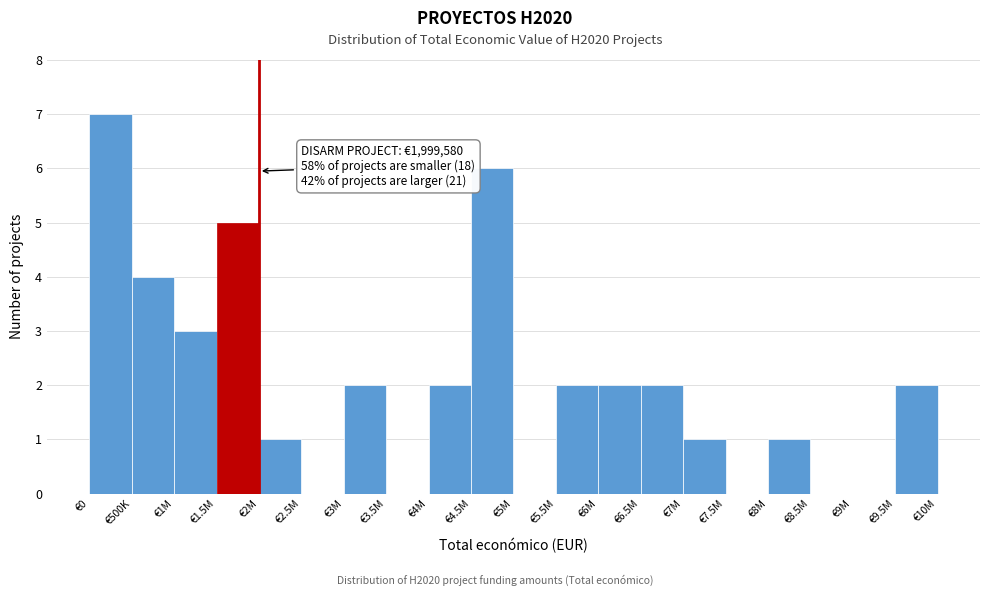

Reading left to right, what are all the values shown in this chart?

€0=7	€500K=4	€1M=3	€1.5M=5	€2M=1	€2.5M=0	€3M=2	€3.5M=0	€4M=2	€4.5M=6	€5M=0	€5.5M=2	€6M=2	€6.5M=2	€7M=1	€7.5M=0	€8M=1	€8.5M=0	€9M=0	€9.5M=2